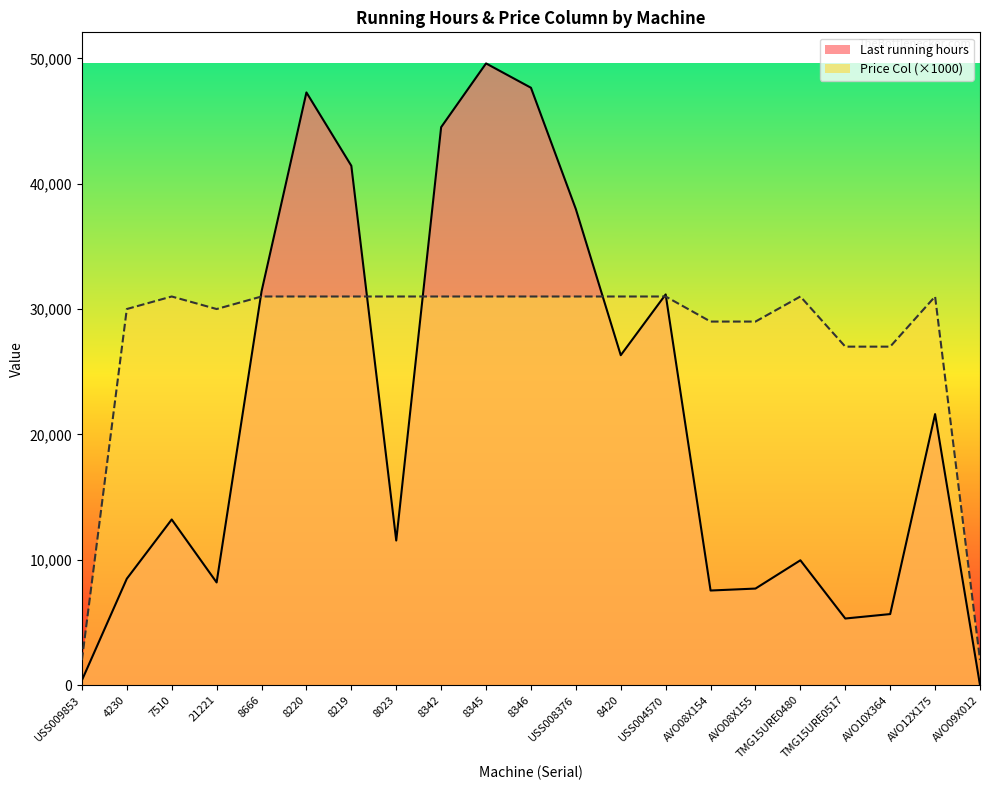

What is the label of the 8th point from the left?

8023